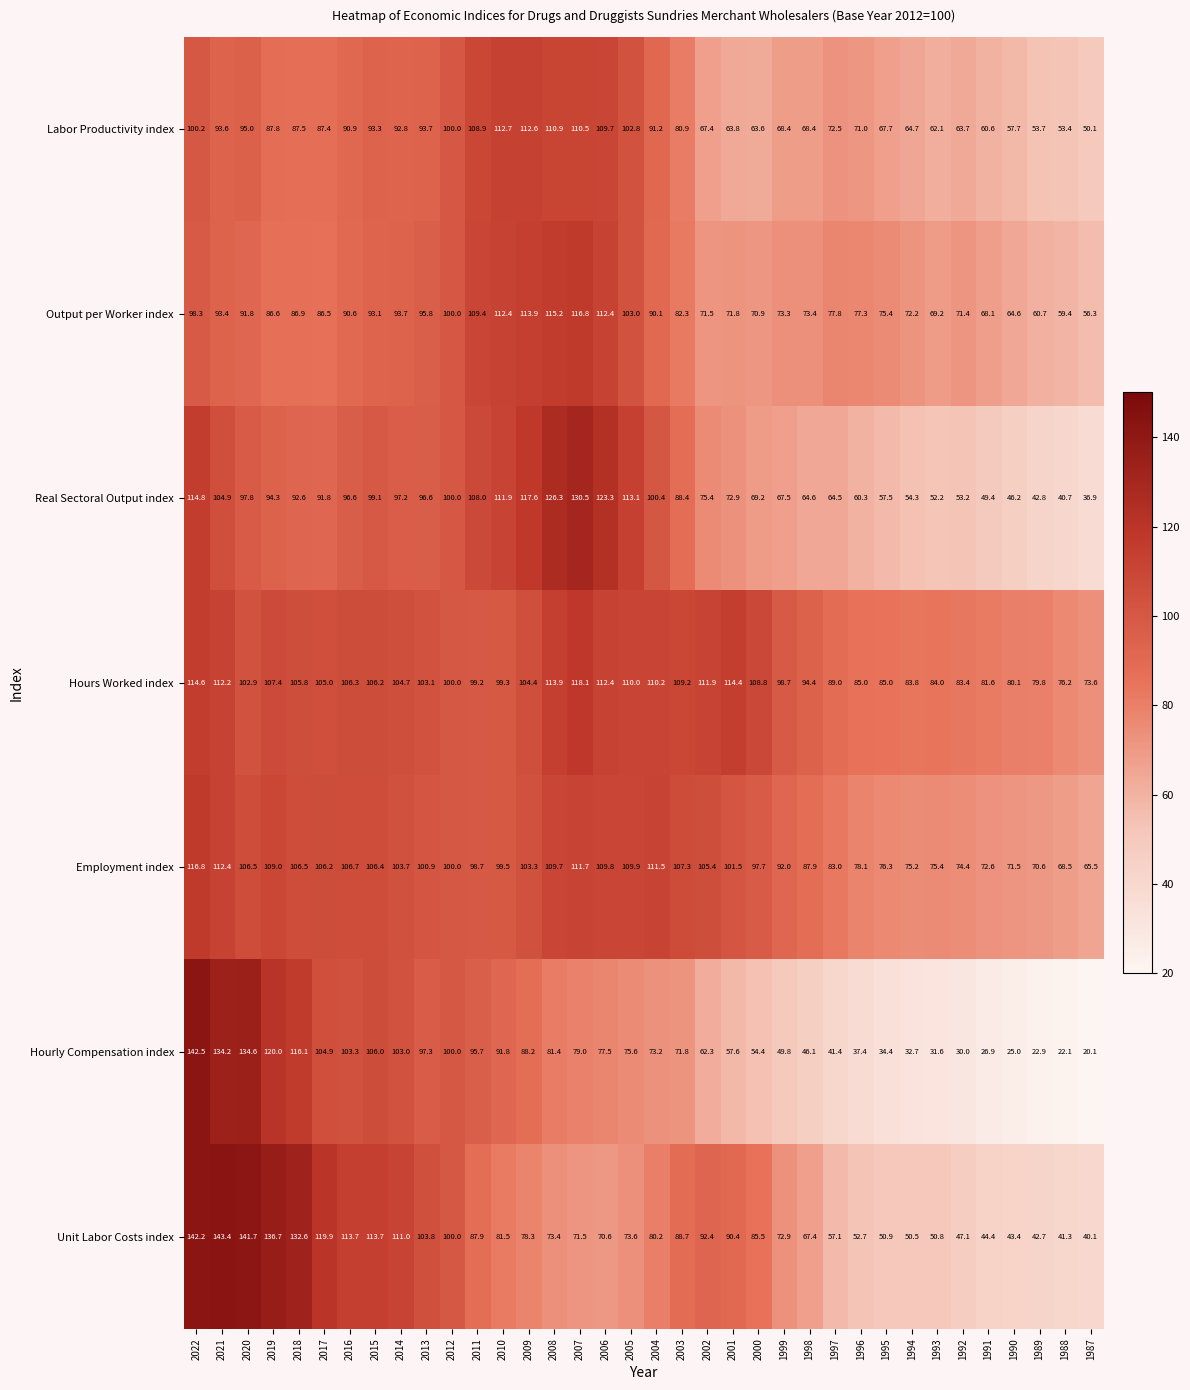

Where is Labor Productivity index nearest to the value 81?

2003